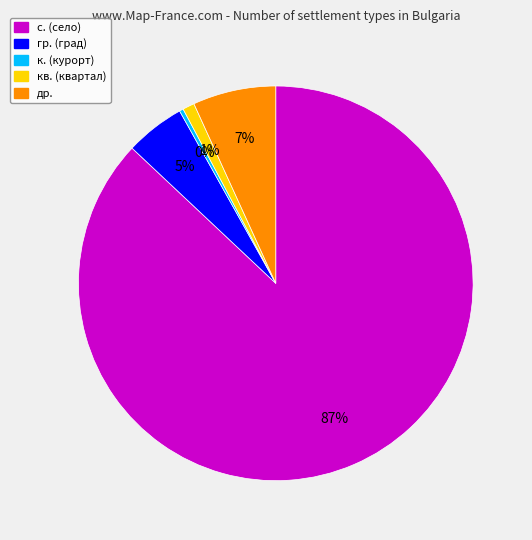

Does any single category account for the majority?

Yes